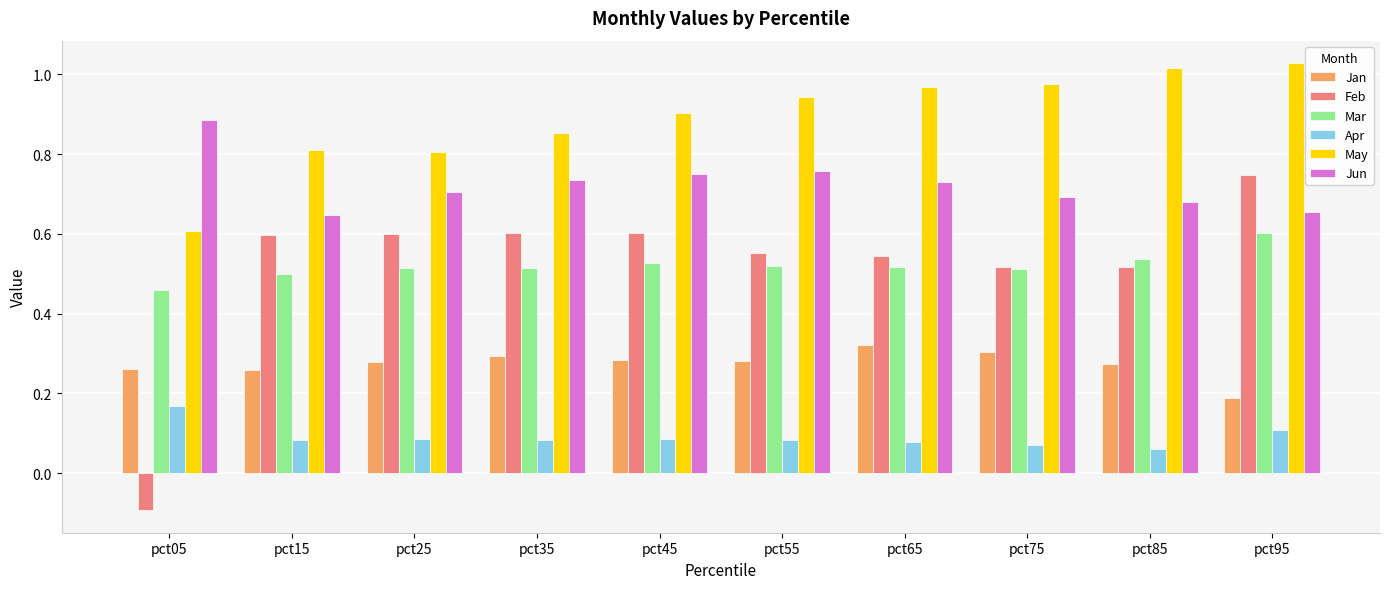

Which series has the largest range (max minus min)?

Feb